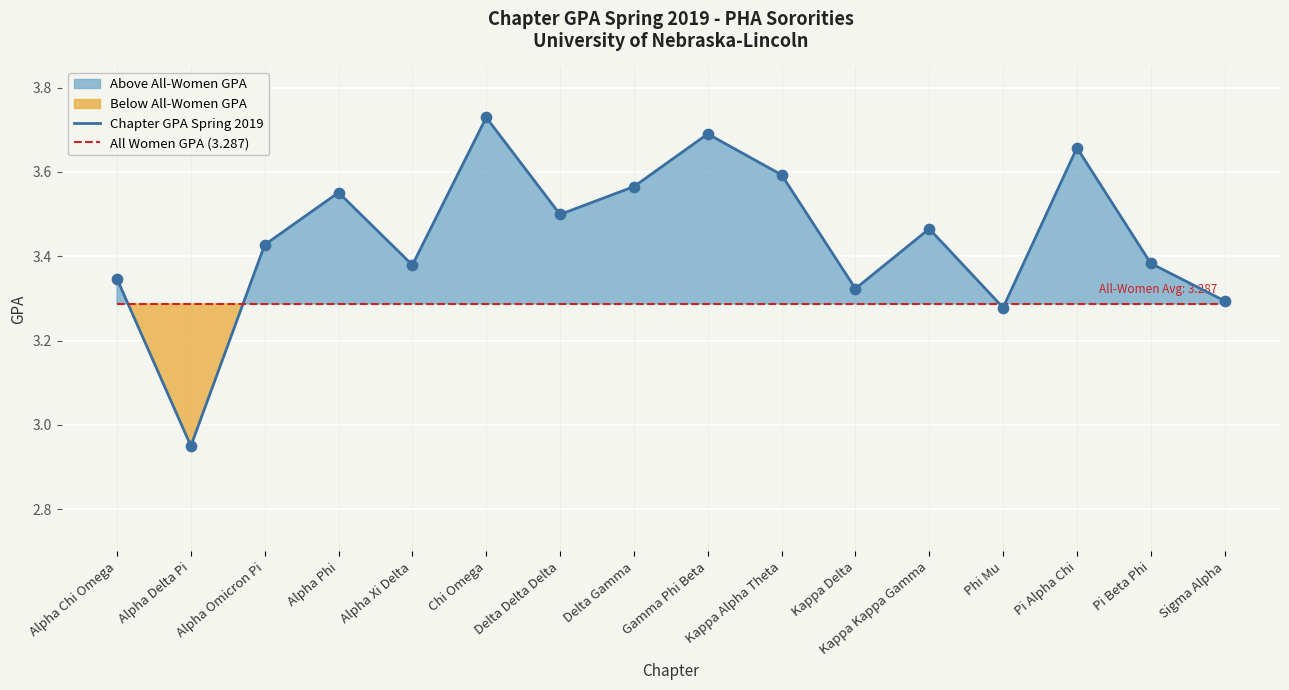

What is the total value across all series at Kappa Delta?

6.6